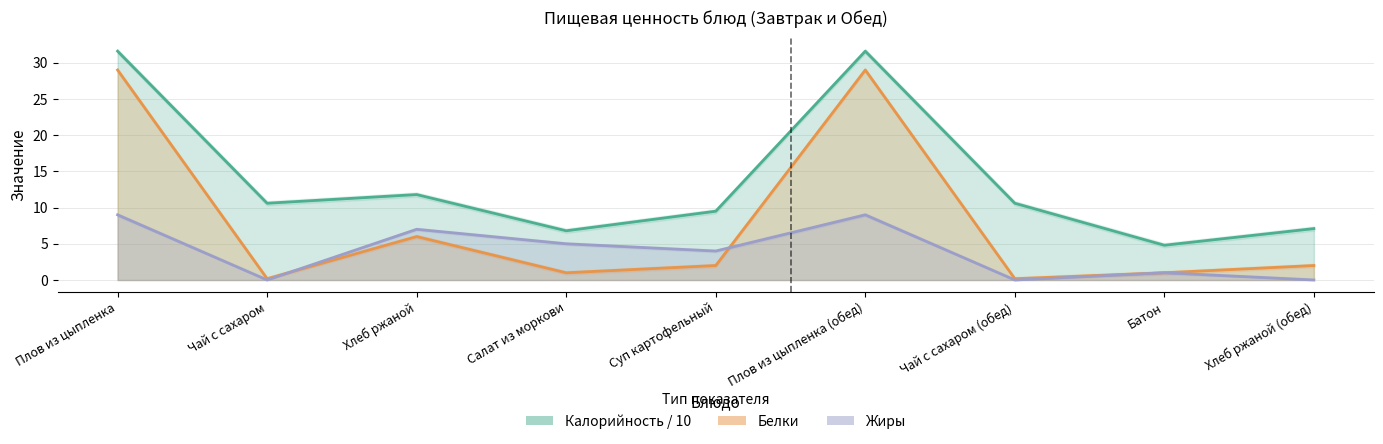

In Калорийность / 10, how many points are higher than both neighbors (excluding endpoints)?

2